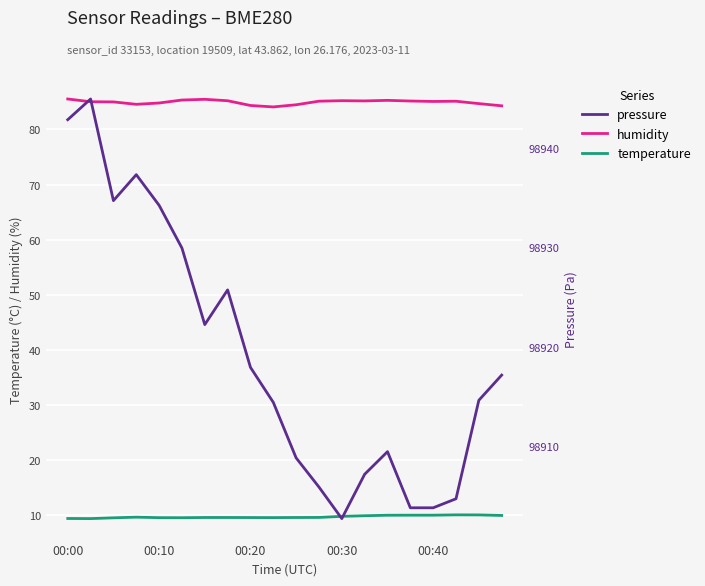

What is the maximum value for pressure?

98945.0